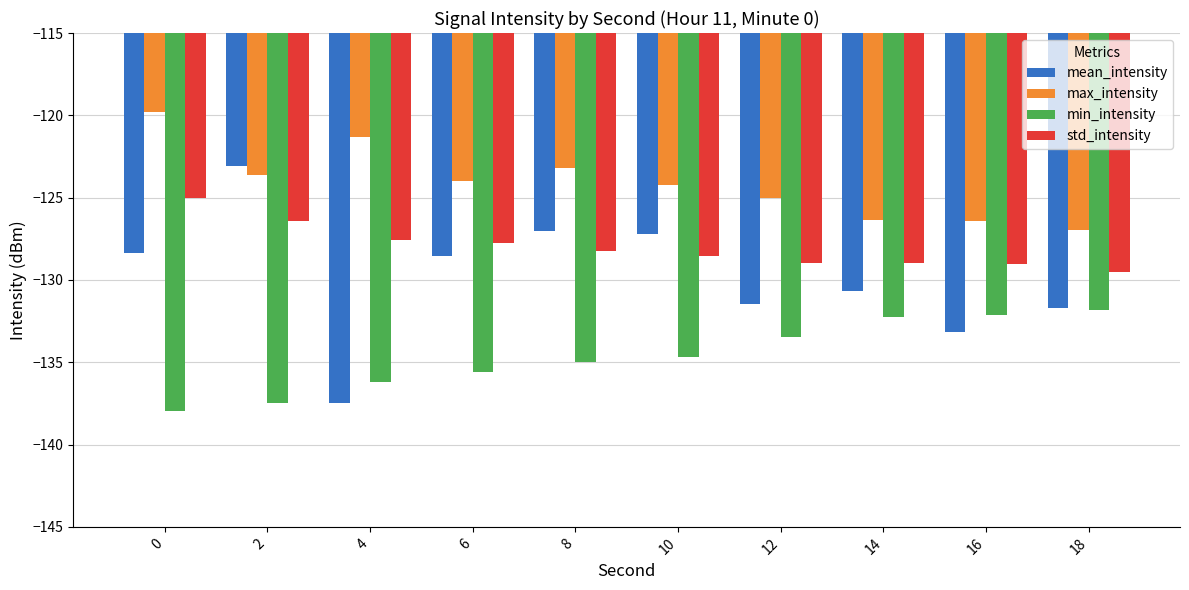

Which category has the highest value in the min_intensity series?

18